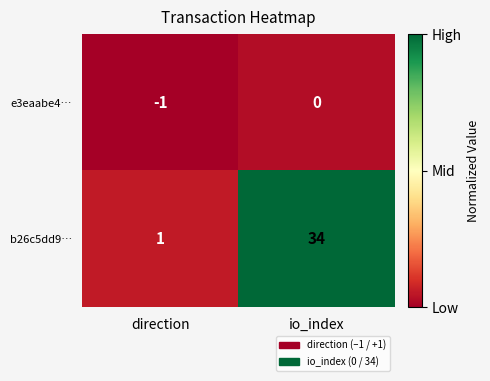

True or false: b26c5dd9… has a value of 1 at direction.

True